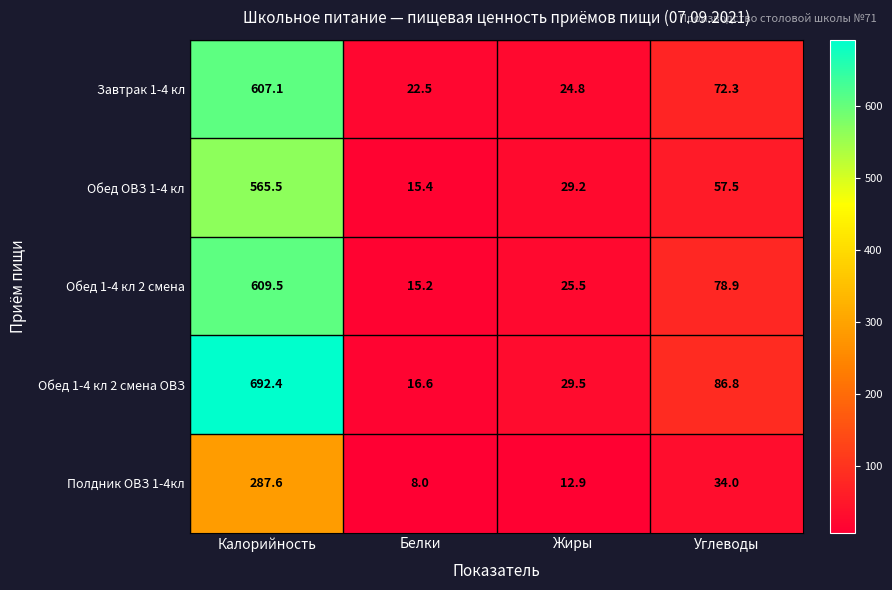

Reading left to right, transcribe all the data shown in this chart.

Завтрак 1-4 кл: Калорийность=607.1	Белки=22.5	Жиры=24.8	Углеводы=72.3
Обед ОВЗ 1-4 кл: Калорийность=565.5	Белки=15.4	Жиры=29.2	Углеводы=57.5
Обед 1-4 кл 2 смена: Калорийность=609.5	Белки=15.2	Жиры=25.5	Углеводы=78.9
Обед 1-4 кл 2 смена ОВЗ: Калорийность=692.4	Белки=16.6	Жиры=29.5	Углеводы=86.8
Полдник ОВЗ 1-4кл: Калорийность=287.6	Белки=8.0	Жиры=12.9	Углеводы=34.0